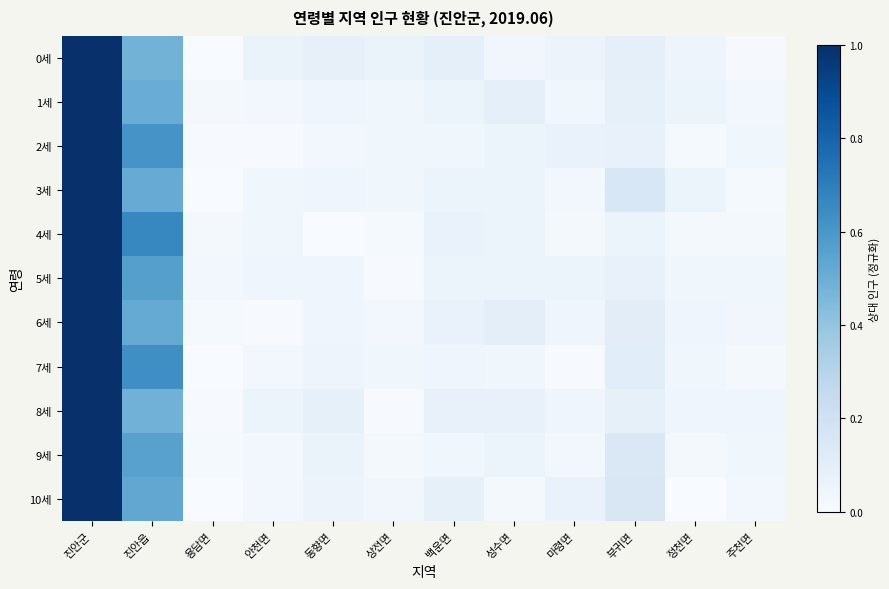

Between 동향면 and 상전면, which series saw the biggest shift?

8세